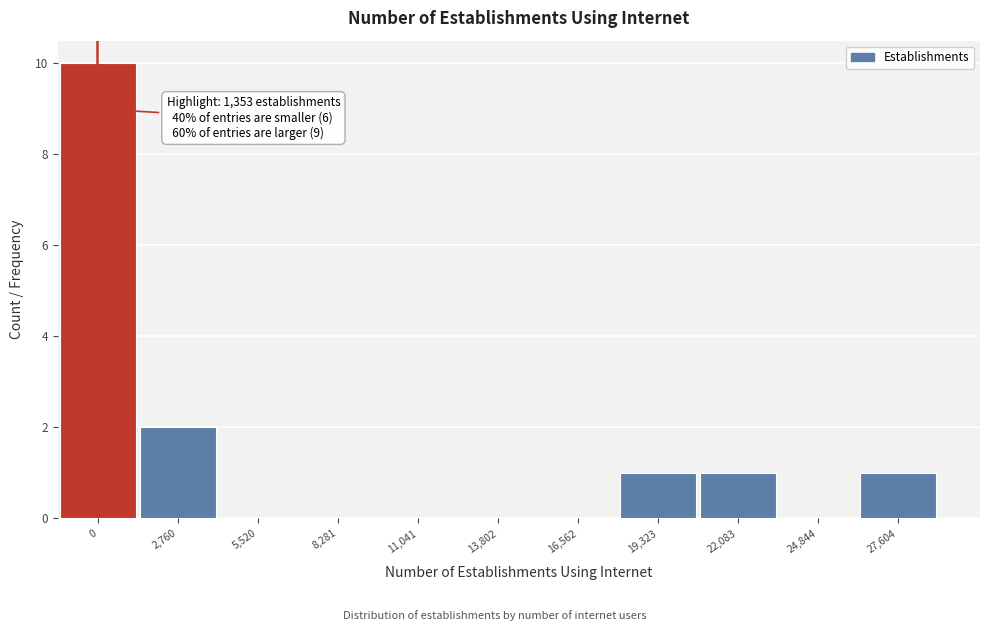

Reading left to right, extract all data points from this chart.

0=10	2,760=2	5,520=0	8,281=0	11,041=0	13,802=0	16,562=0	19,323=1	22,083=1	24,844=0	27,604=1